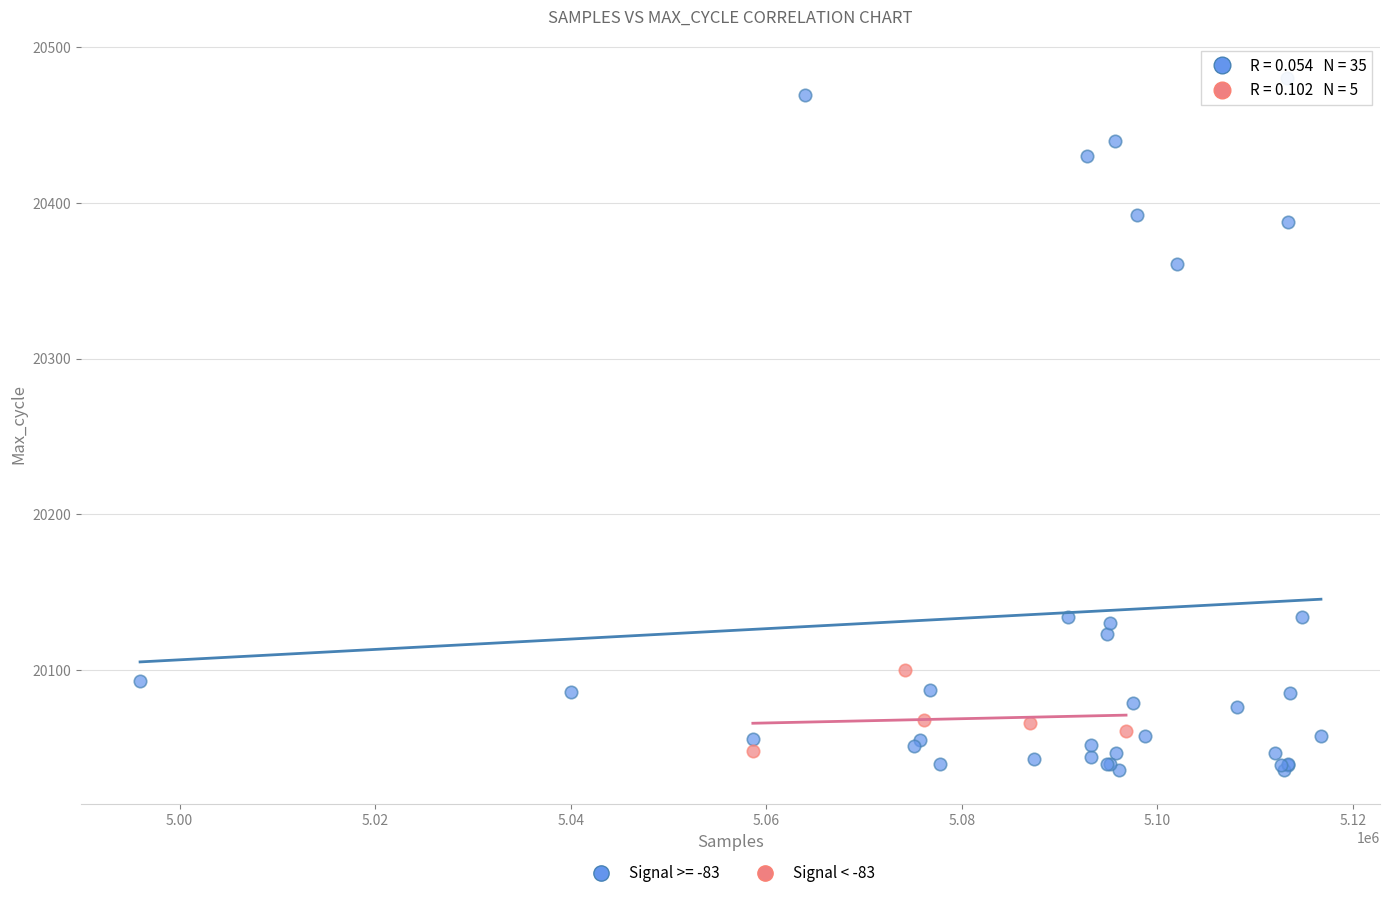

Which series contains the highest Y value?

Signal >= -83